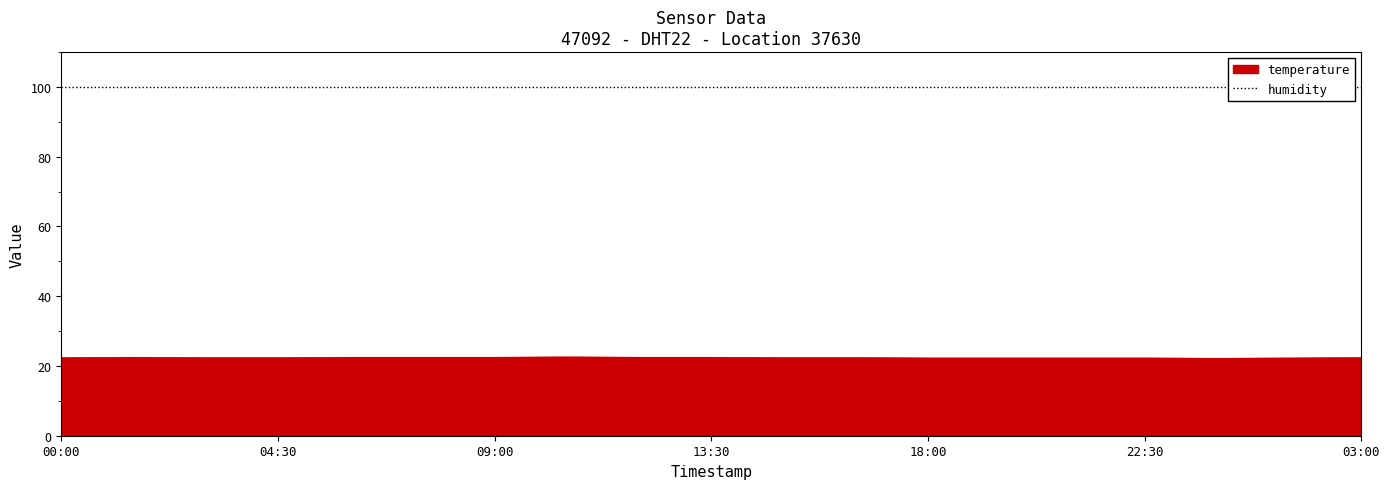

What is the greatest value displayed?

22.6